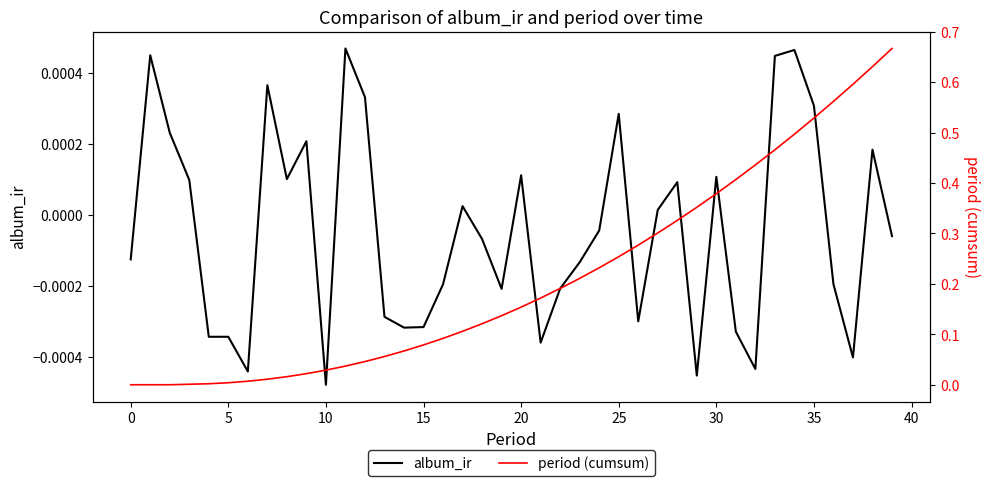

Reading left to right, what are all the values shown in this chart?

album_ir: -0.0	0.0	0.0	0.0	-0.0	-0.0	-0.0	0.0	0.0	0.0	-0.0	0.0	0.0	-0.0	-0.0	-0.0	-0.0	0.0	-0.0	-0.0	0.0	-0.0	-0.0	-0.0	-0.0	0.0	-0.0	0.0	0.0	-0.0	0.0	-0.0	-0.0	0.0	0.0	0.0	-0.0	-0.0	0.0	-0.0
period (cumsum): 0.0	0.0	0.0	0.0	0.0	0.0	0.0	0.0	0.0	0.0	0.0	0.0	0.0	0.1	0.1	0.1	0.1	0.1	0.1	0.1	0.2	0.2	0.2	0.2	0.2	0.3	0.3	0.3	0.3	0.4	0.4	0.4	0.4	0.5	0.5	0.5	0.6	0.6	0.6	0.7